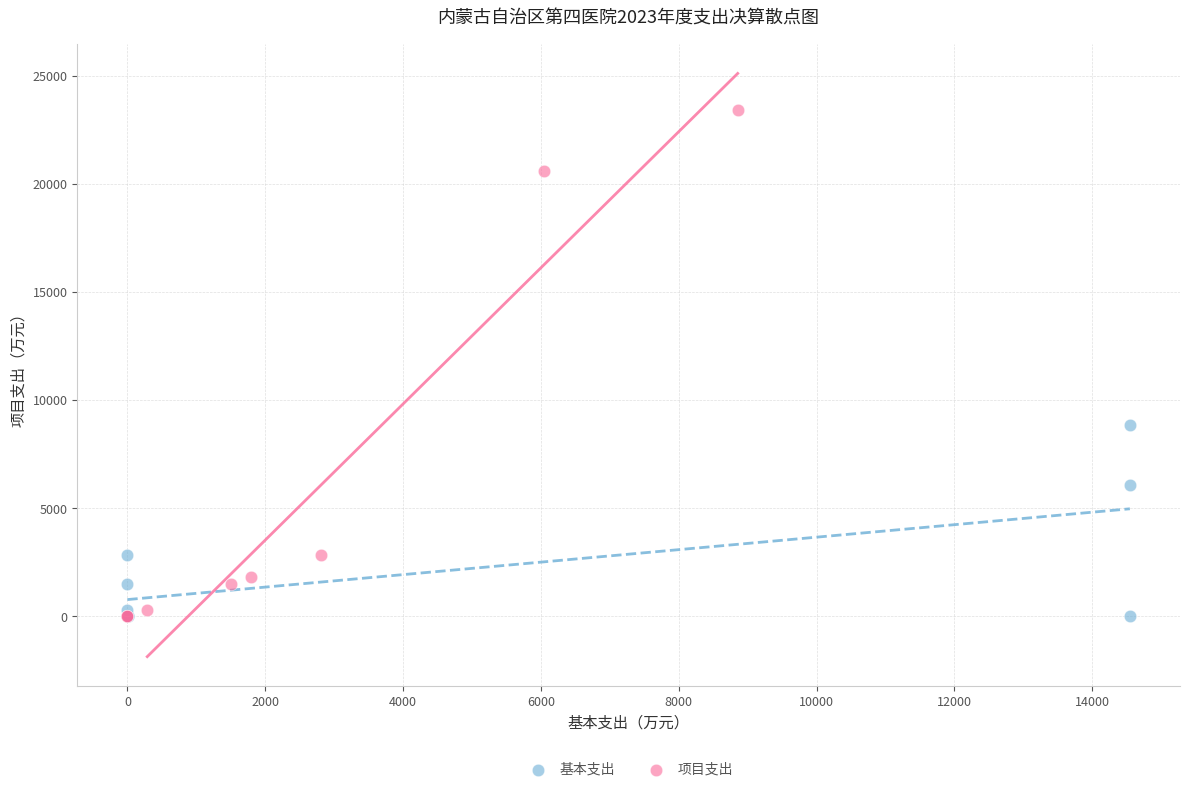

Which series contains the highest Y value?

项目支出